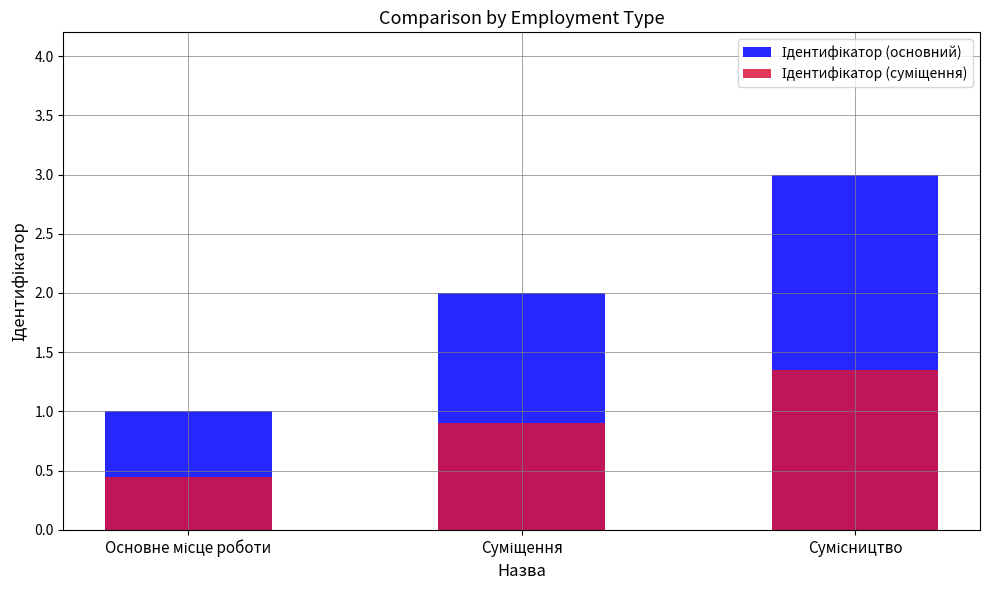

Which series has the largest total across all categories?

Ідентифікатор (основний)